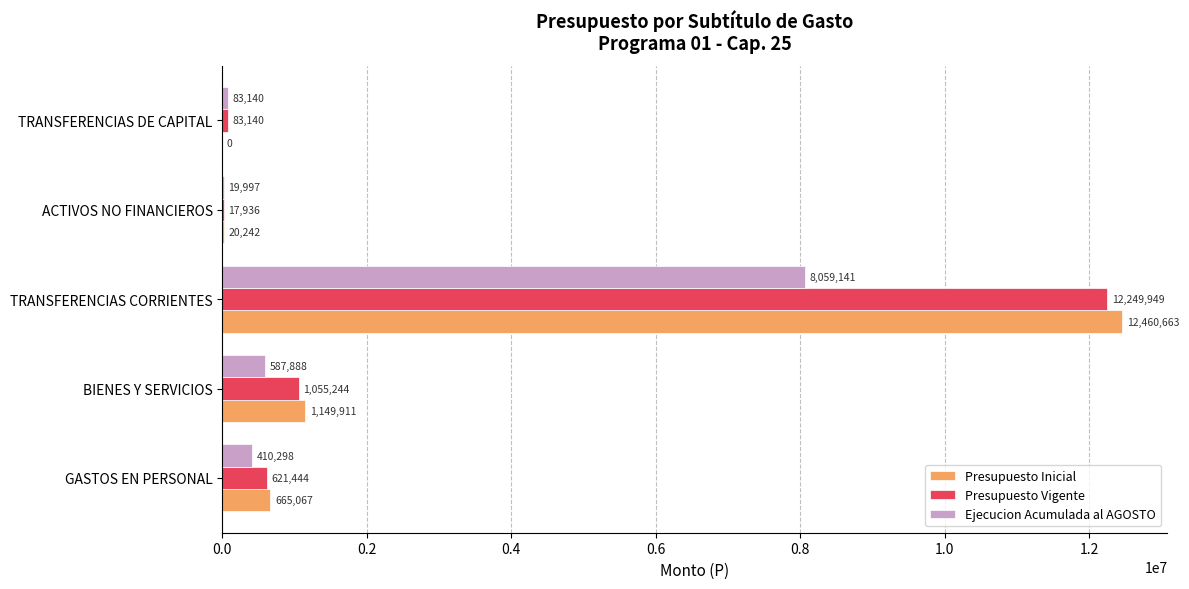

Between BIENES Y SERVICIOS and ACTIVOS NO FINANCIEROS, which series saw the biggest shift?

Presupuesto Inicial